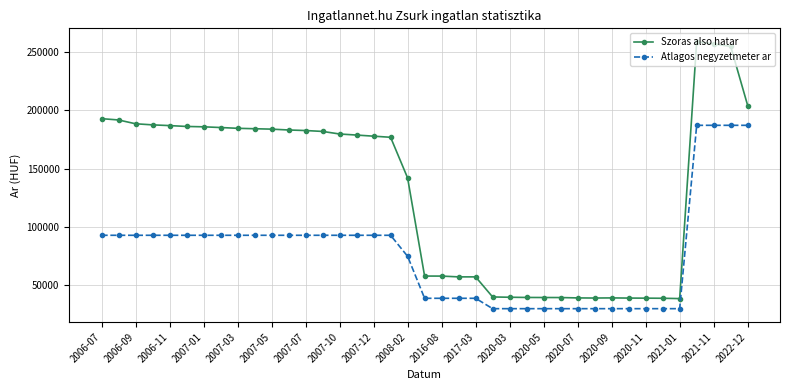

Does the chart have visible grid lines?

Yes